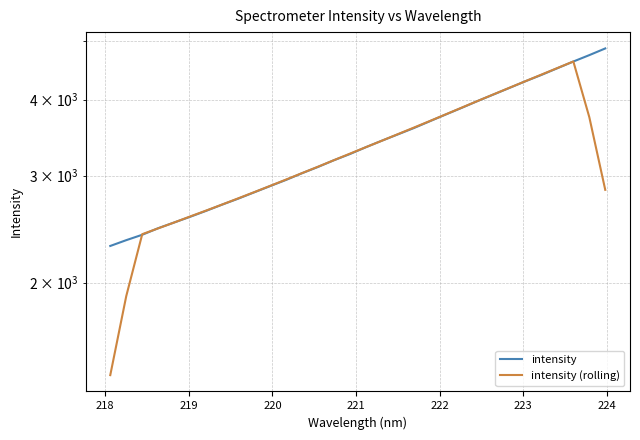

What are all the series names shown in the legend?

intensity, intensity (rolling)